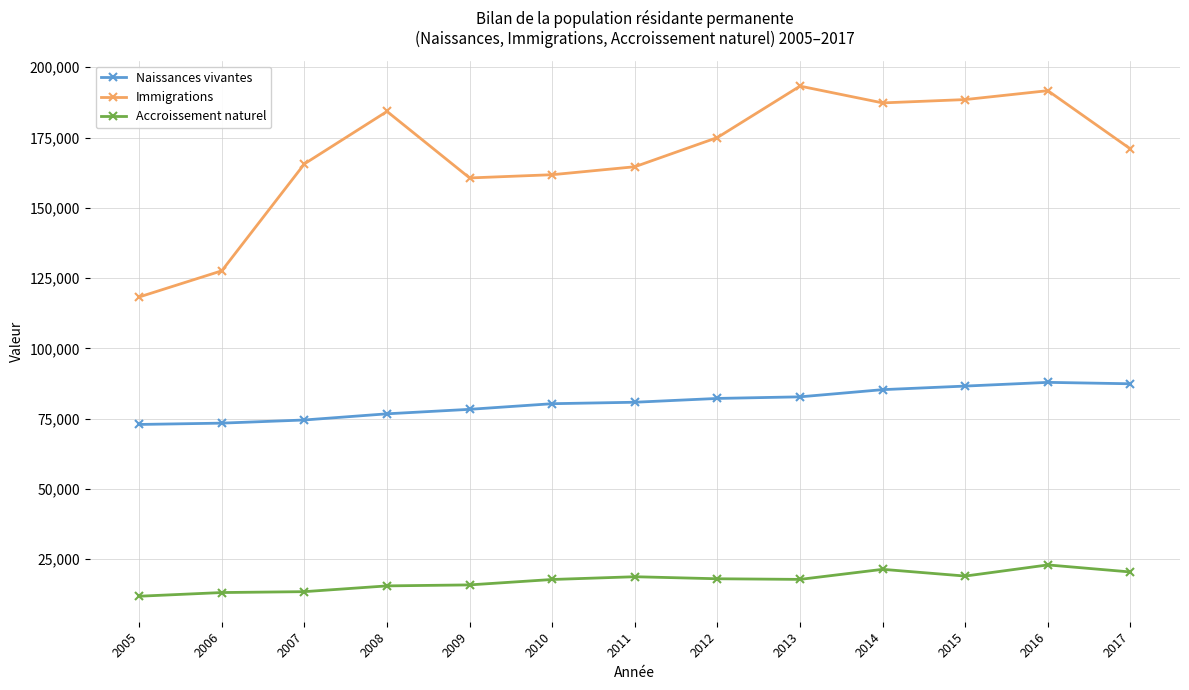

Rank the series by their maximum value, from lowest to highest.

Accroissement naturel, Naissances vivantes, Immigrations